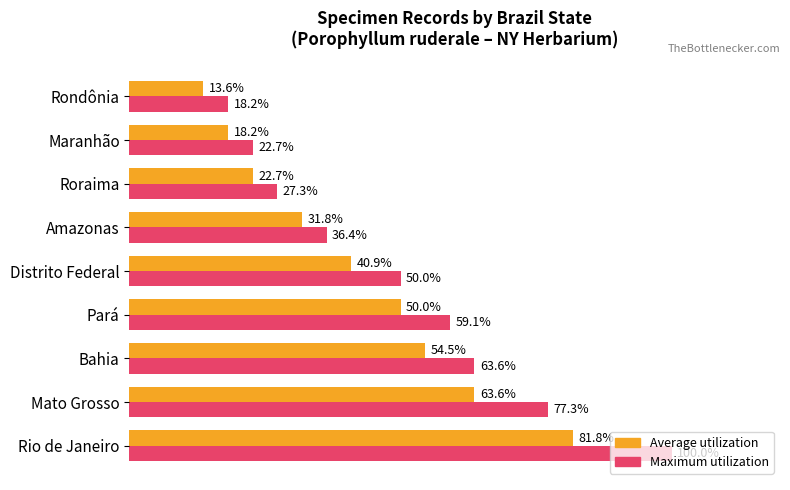

List the series in order of their overall mean, highest first.

Maximum utilization, Average utilization